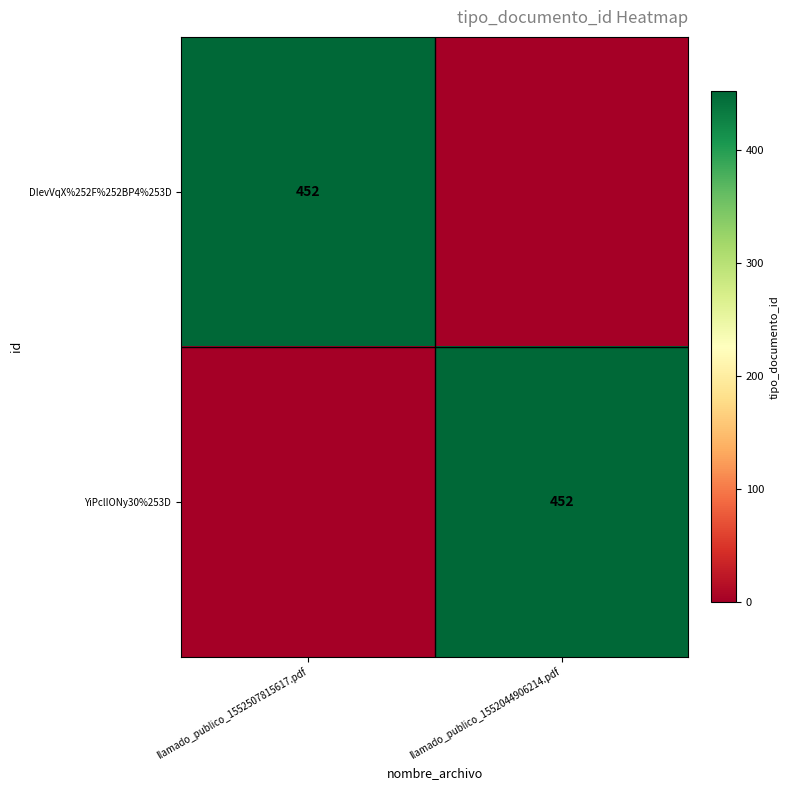

What is the total value across all series at llamado_publico_1552044906214.pdf?

452